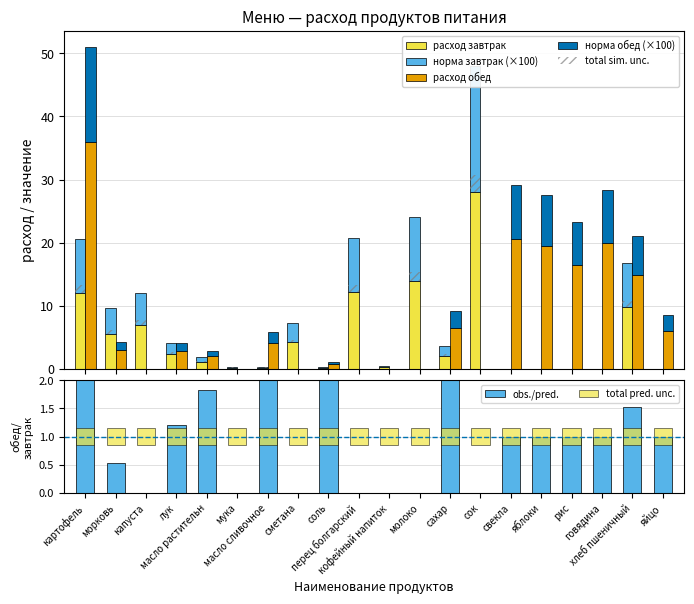

How many bars are there in each group?

4